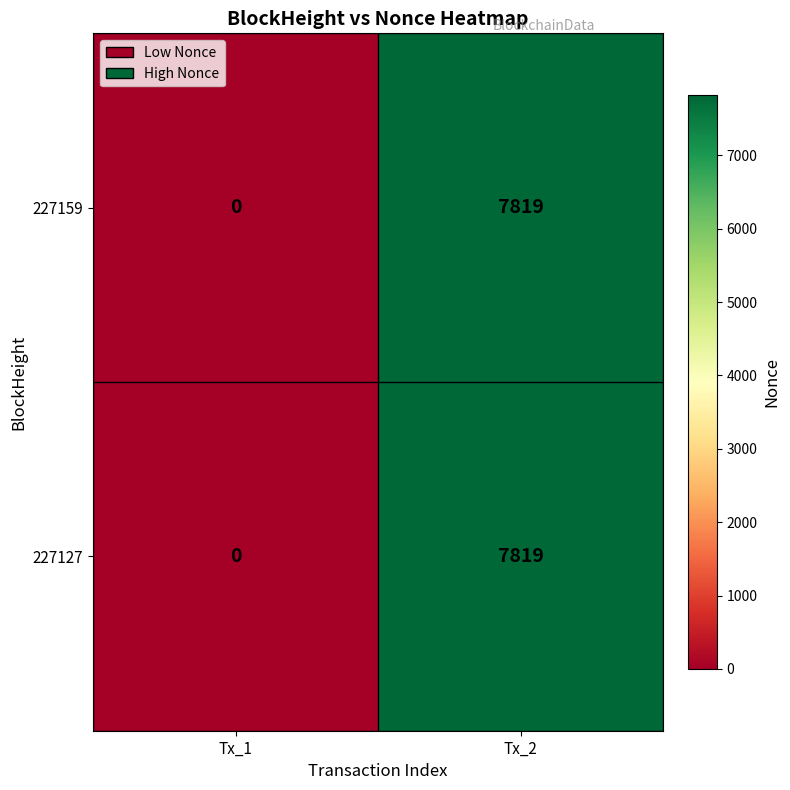

What is the sum of all 227159 values?

7819